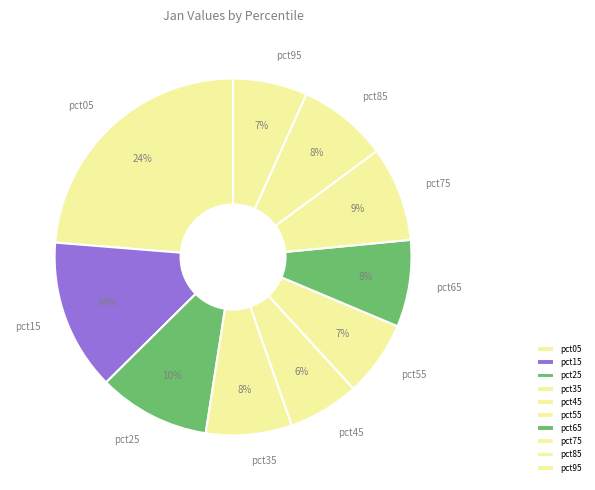

Which slice is the largest?

pct05